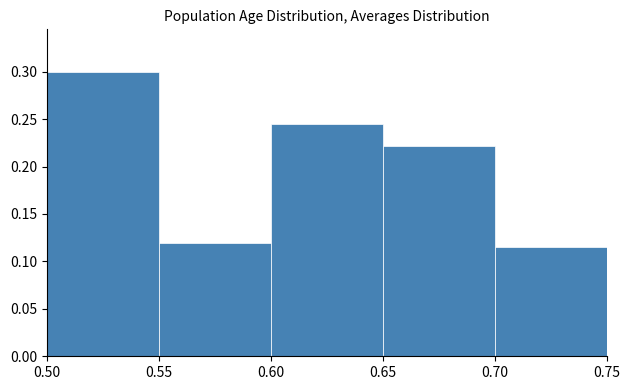

Reading left to right, list every bar in this chart as the range it spans on the x-axis followed by its height. The values are not printed on the chart, so give them approximately, as read against the axis.

0.50 to 0.55: 0.300
0.55 to 0.60: 0.120
0.60 to 0.65: 0.245
0.65 to 0.70: 0.220
0.70 to 0.75: 0.115